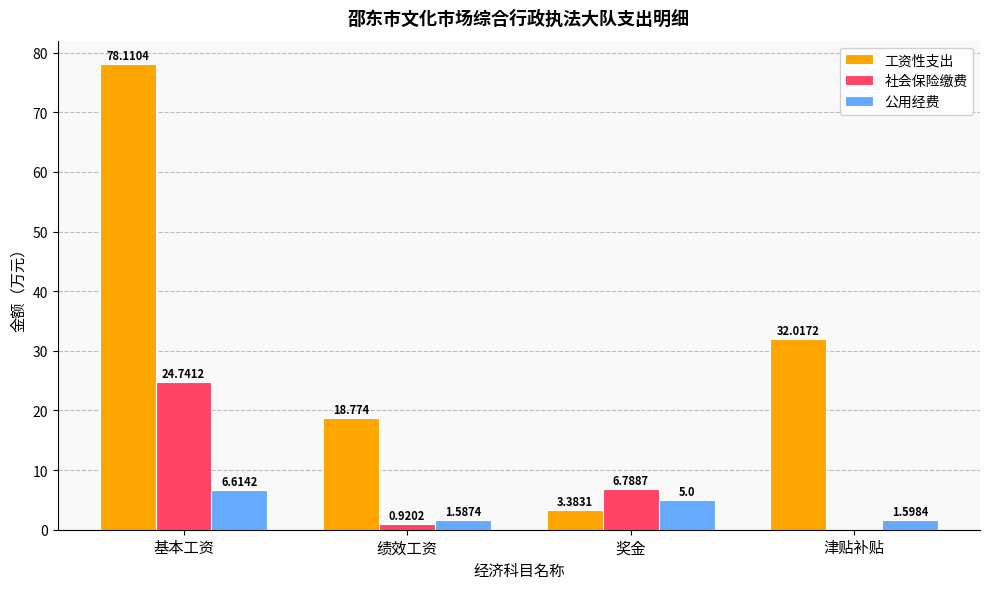

What are all the series names shown in the legend?

工资性支出, 社会保险缴费, 公用经费